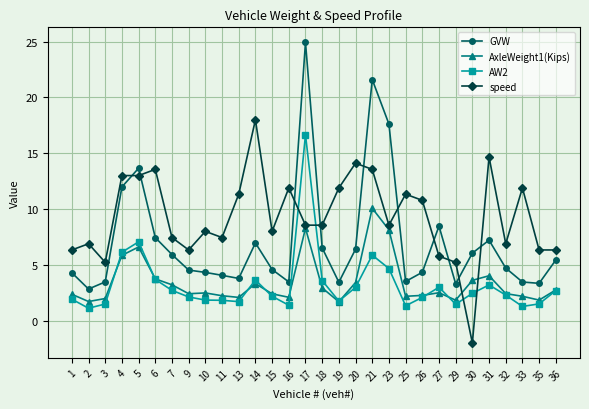

True or false: AxleWeight1(Kips) and GVW intersect in this chart.

False